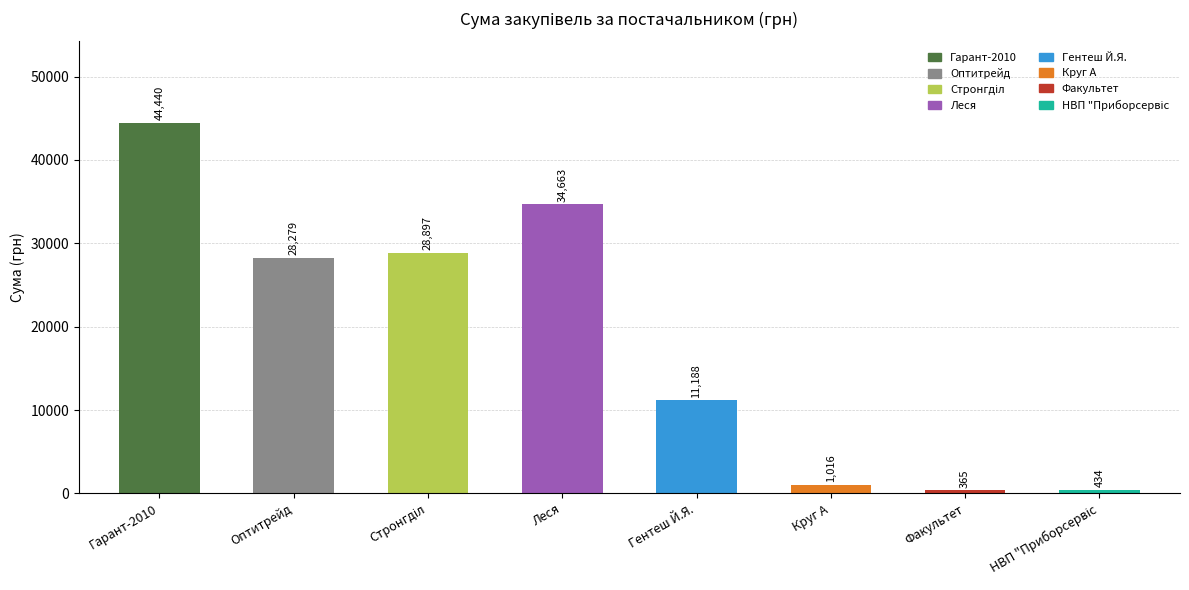

What is the minimum value shown in the chart?

365.0